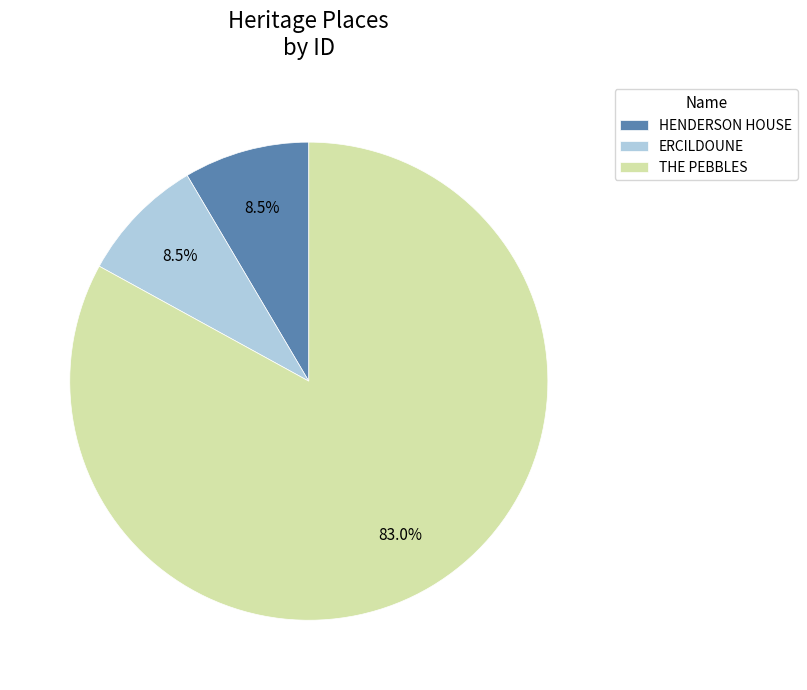

The ERCILDOUNE slice represents 1% of the pie. True or false?

False